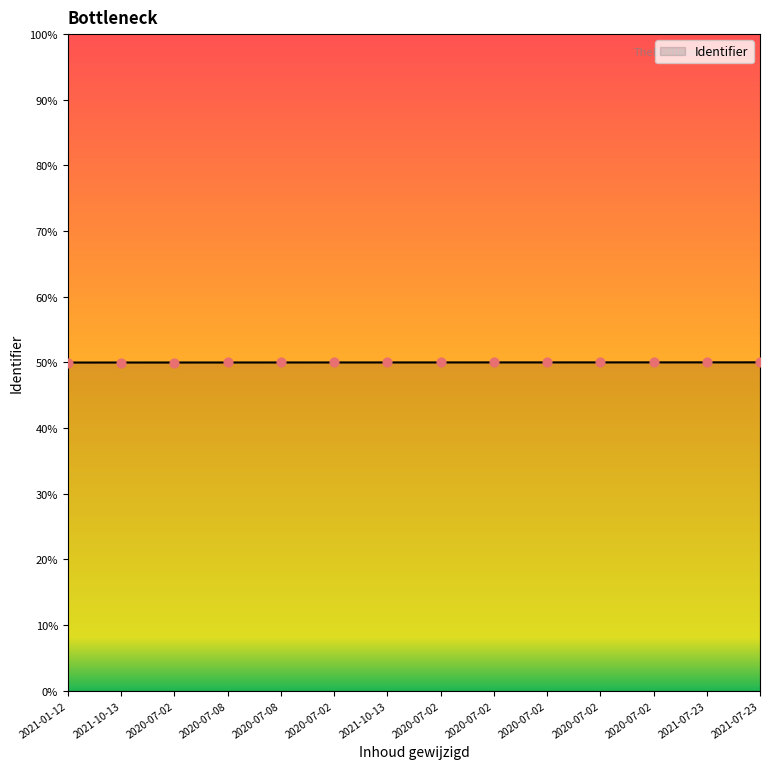

What is the change in value from 2020-07-02 to 2020-07-02?

+8